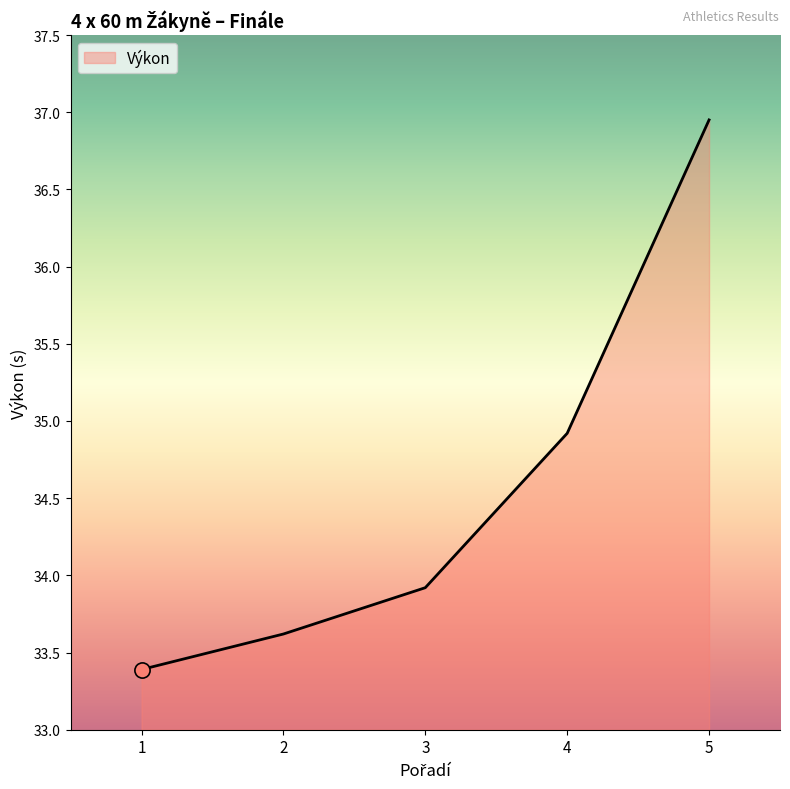

Which has a higher value, 4 or 5?

5